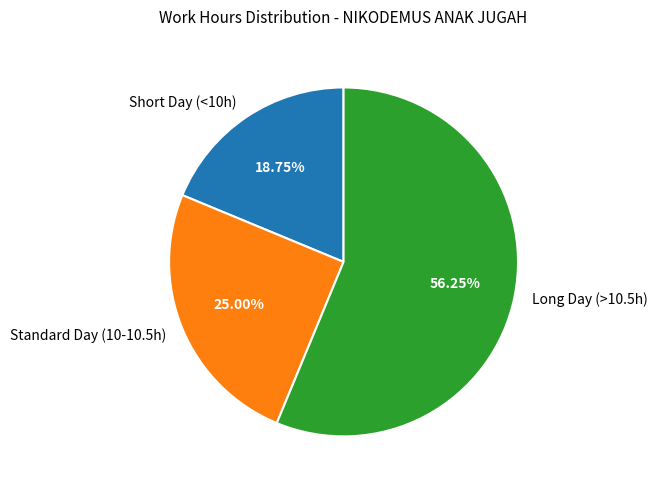

Does any single category account for the majority?

Yes